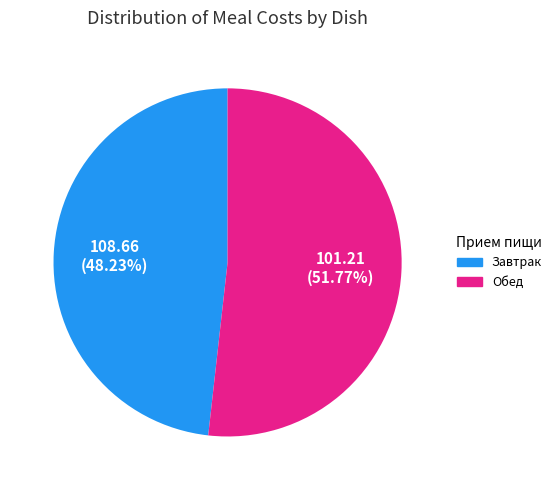

What is the ratio of the value at Обед to the value at Завтрак?

1.1